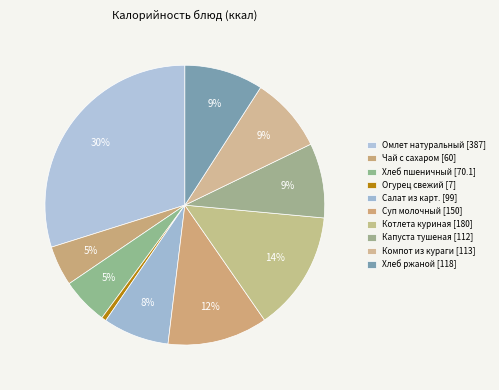

Which slice is the smallest?

Огурец свежий